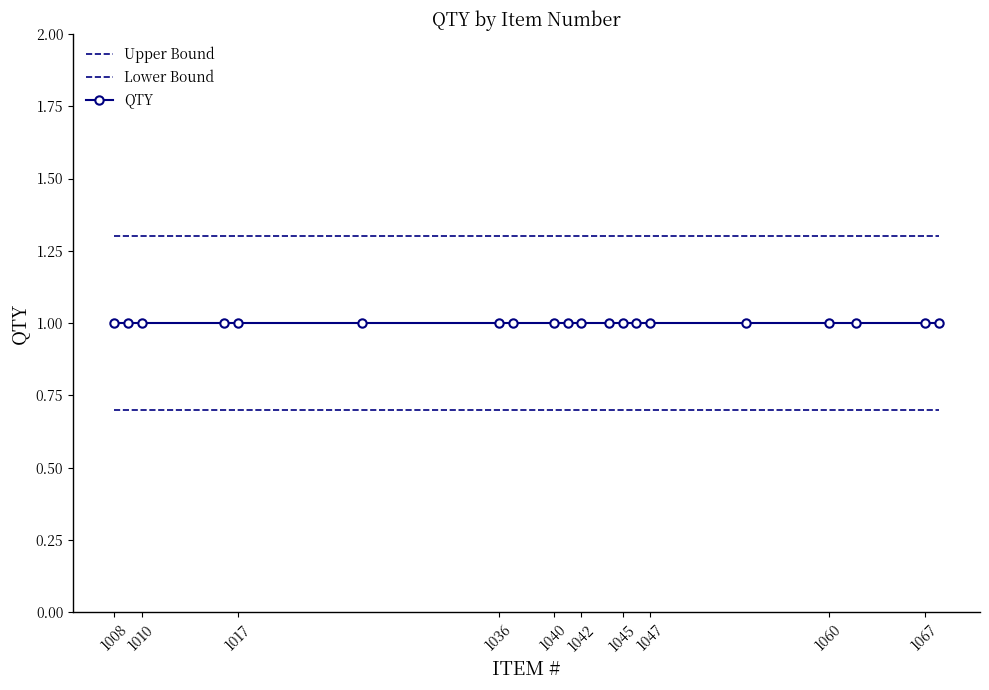

True or false: Upper Bound and Lower Bound intersect in this chart.

False